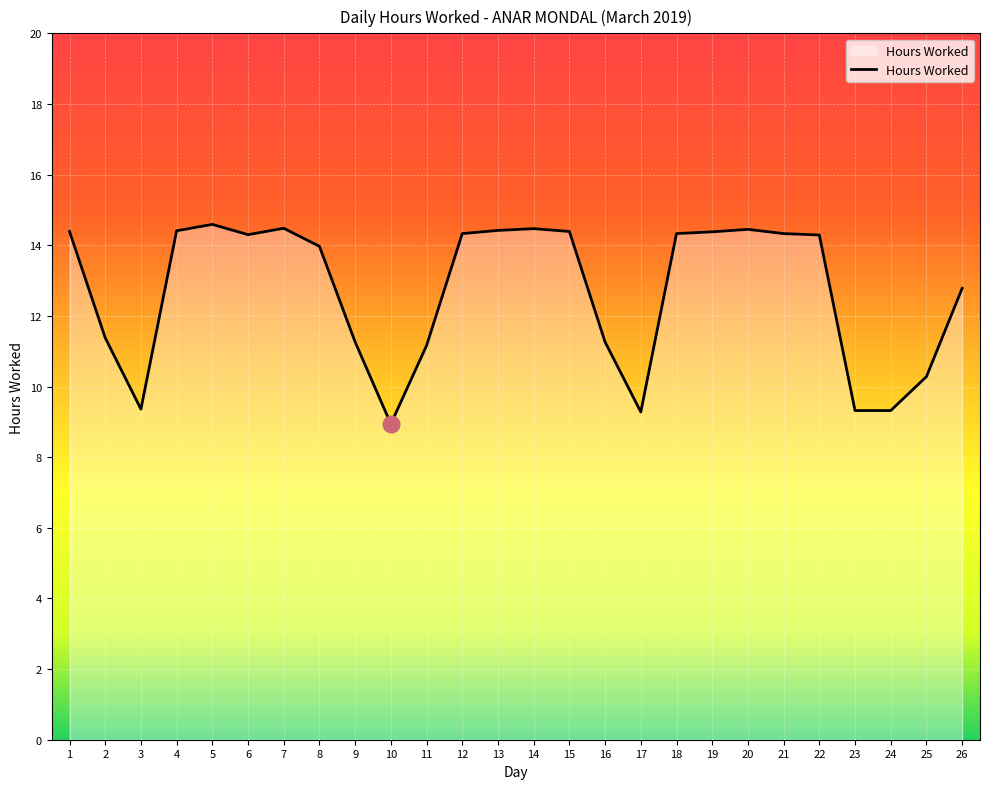

How many lines are shown in the chart?

1